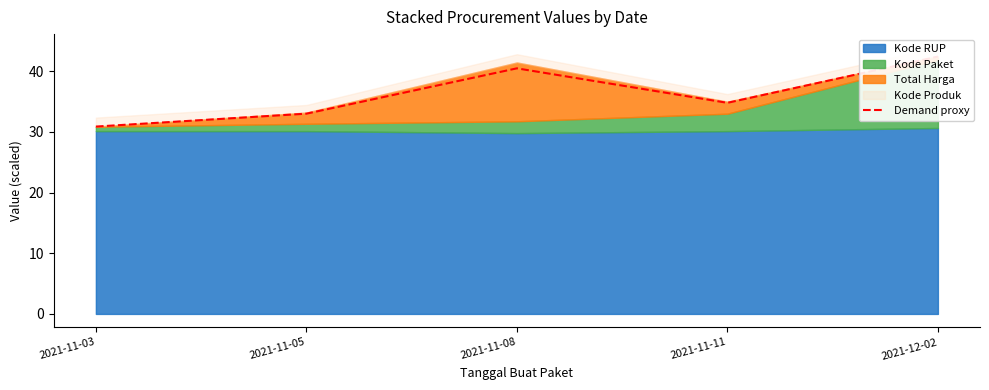

How many points are lower than both their immediate neighbors (excluding endpoints)?

1